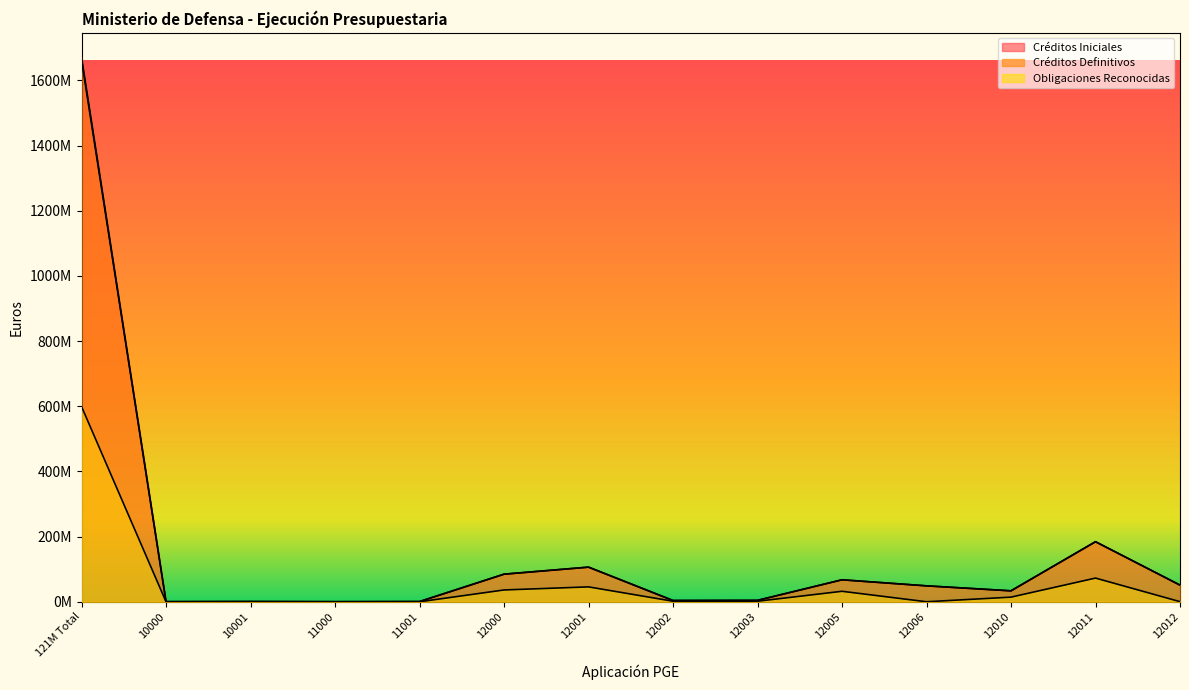

True or false: Obligaciones Reconocidas and Créditos Iniciales cross at least once.

False